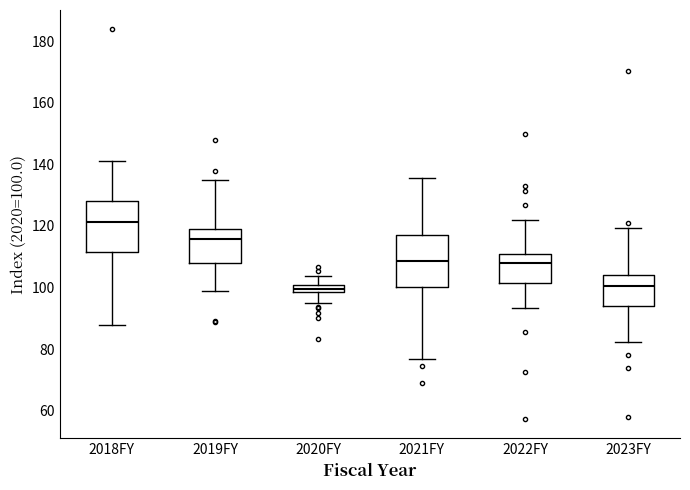

Where is the upper edge of the box for 2020FY on the y-axis? The values are not printed on the chart, so give them approximately, as read against the axis.

100